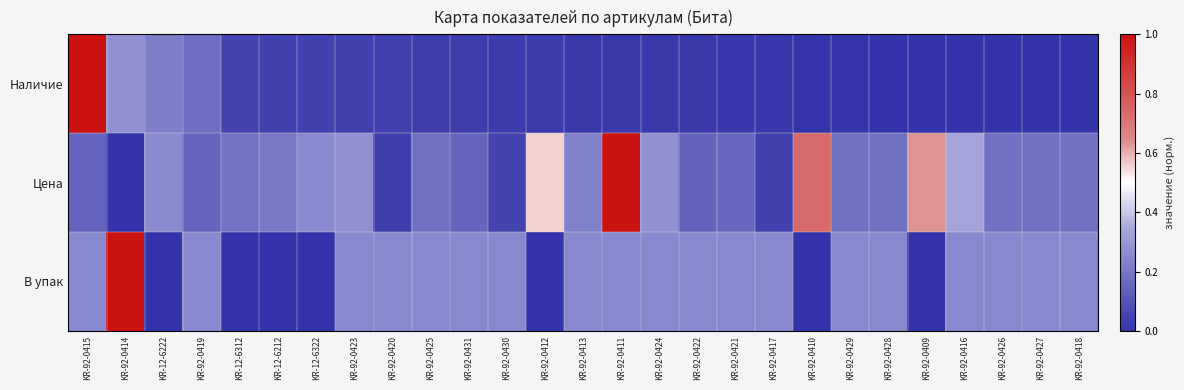

Rank the series by their maximum value, from lowest to highest.

Наличие, Цена, В упак